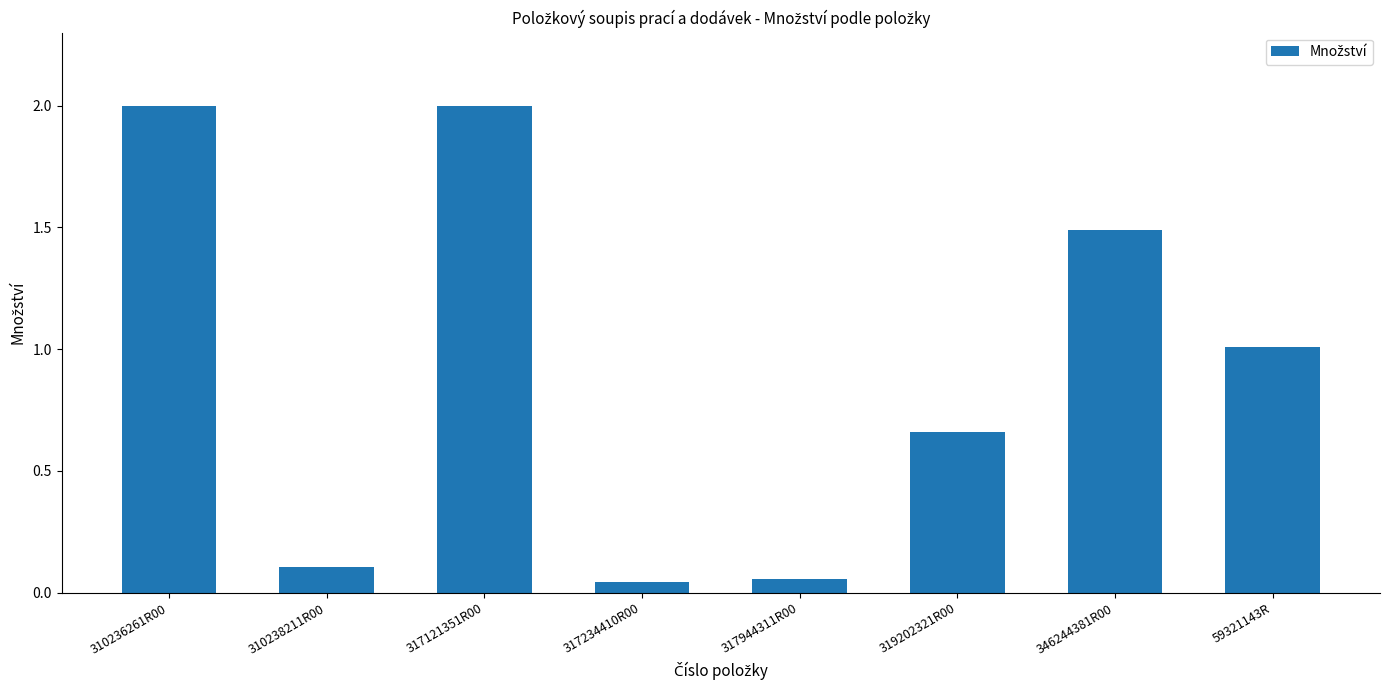

What is the change in value from 317121351R00 to 59321143R?

-1.0